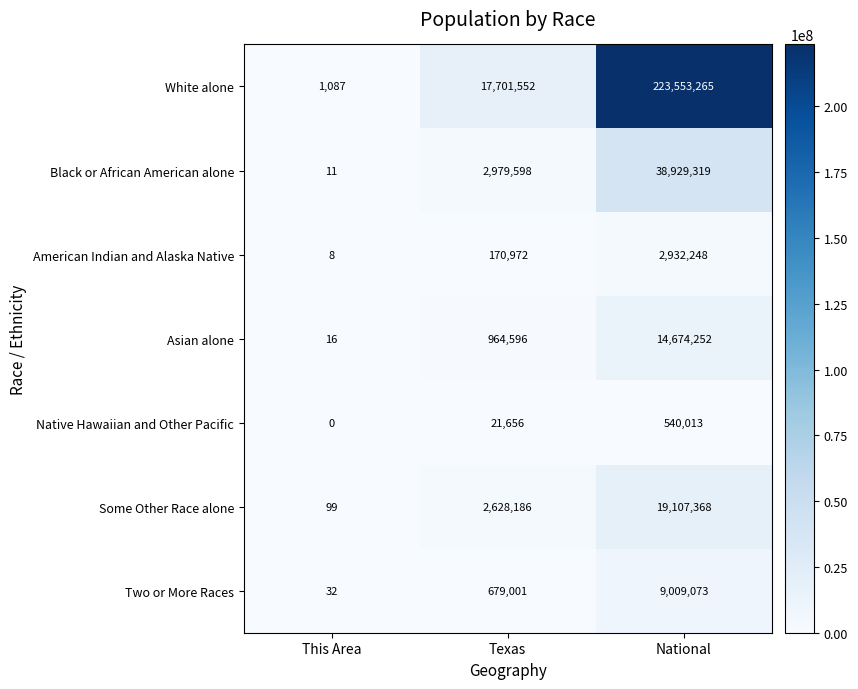

At which category is the sum across all series the highest?

National